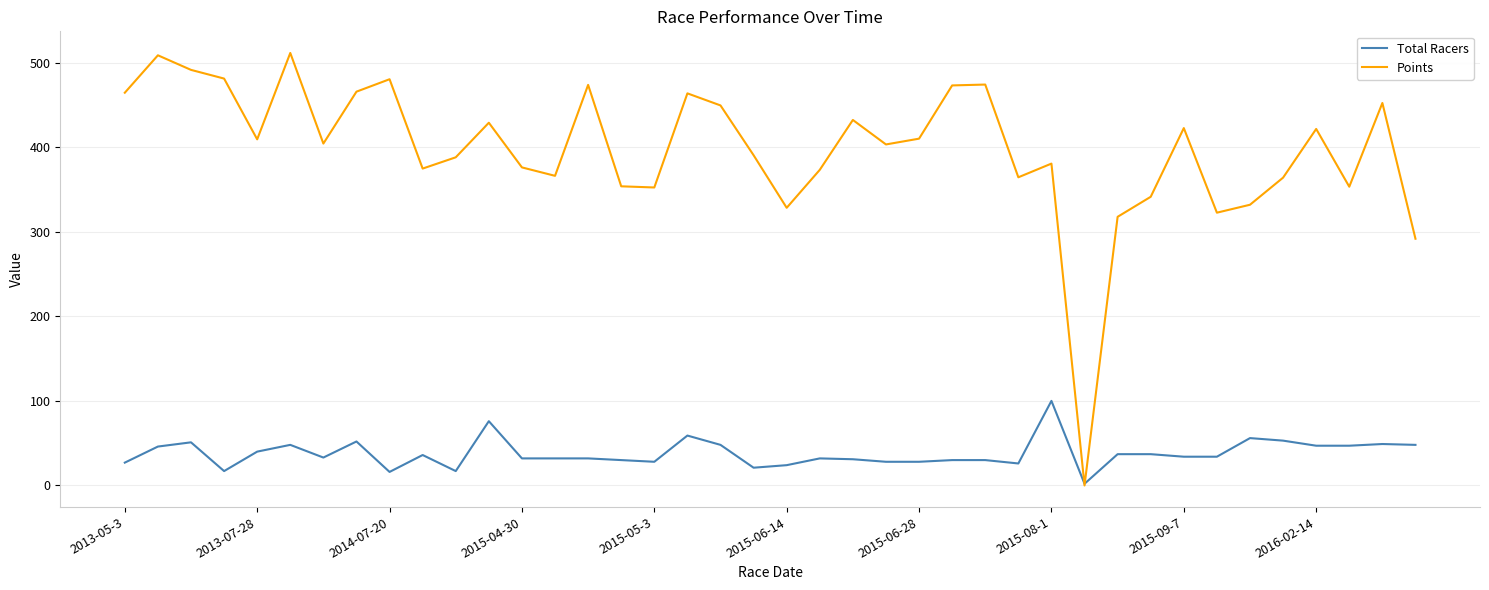

Which series has the largest total across all categories?

Points